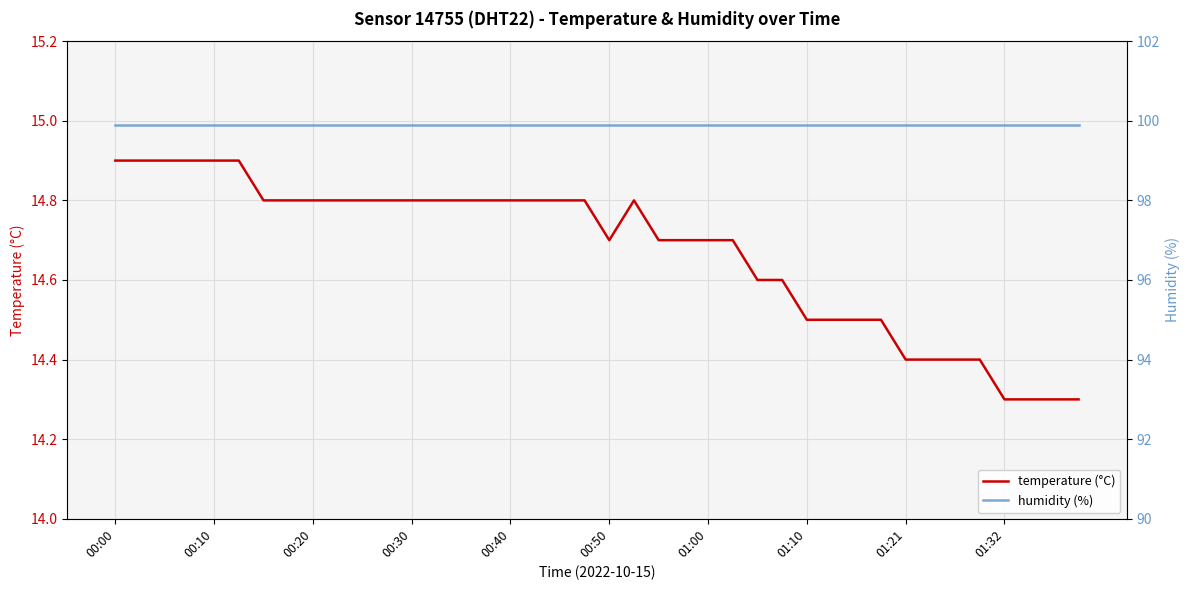

How many lines are shown in the chart?

2